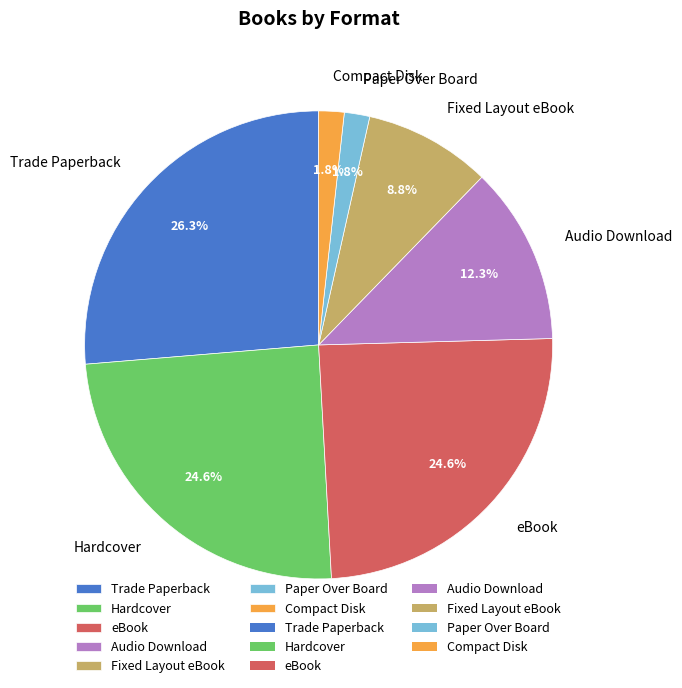

Is the sum of Fixed Layout eBook and Compact Disk greater than half?

No